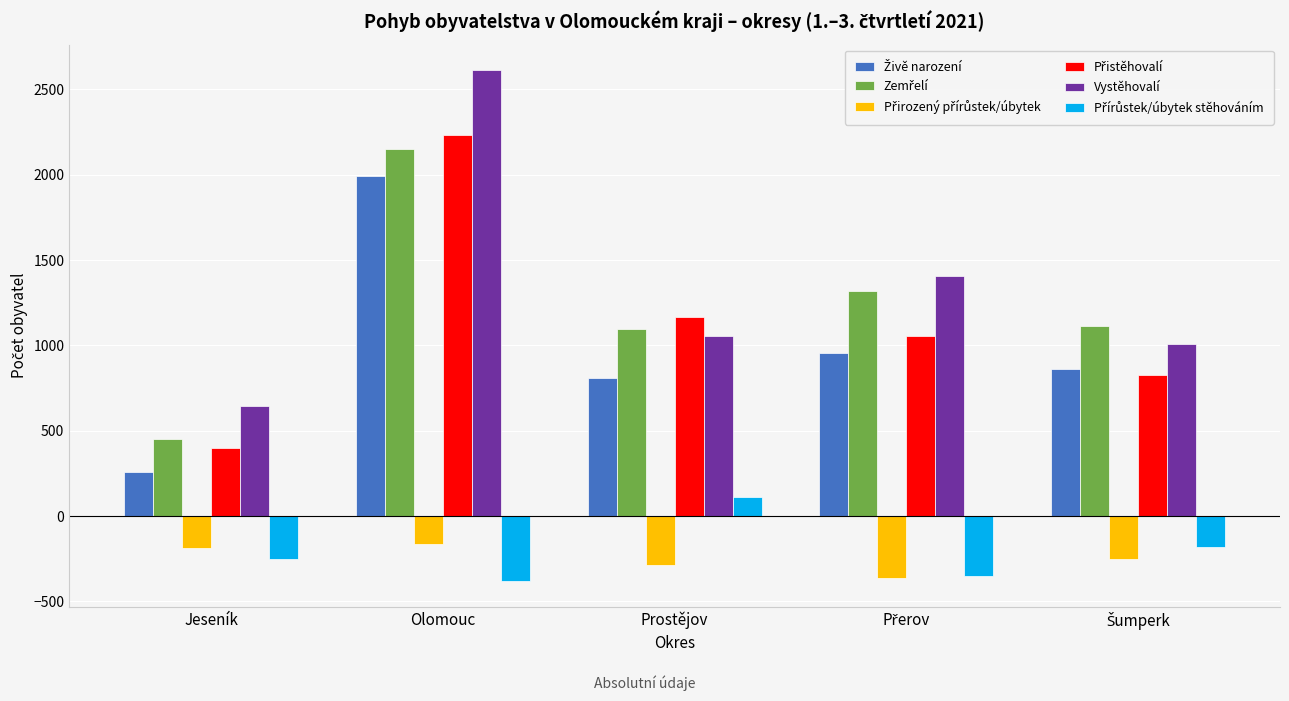

What is the maximum value shown in the chart?

2613